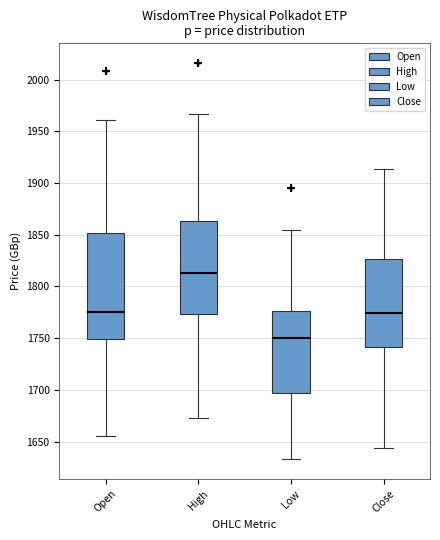

Reading left to right, transcribe this box plot: for each box, give where its median line is, the range the box spans, and where its two whiskers end, as read against the y-axis. The values are not printed on the chart, so give them approximately, as read against the axis.

Open: median 1775, box 1750 to 1850, whiskers 1655 to 1960
High: median 1815, box 1775 to 1865, whiskers 1675 to 1965
Low: median 1750, box 1695 to 1775, whiskers 1635 to 1855
Close: median 1775, box 1740 to 1825, whiskers 1645 to 1915